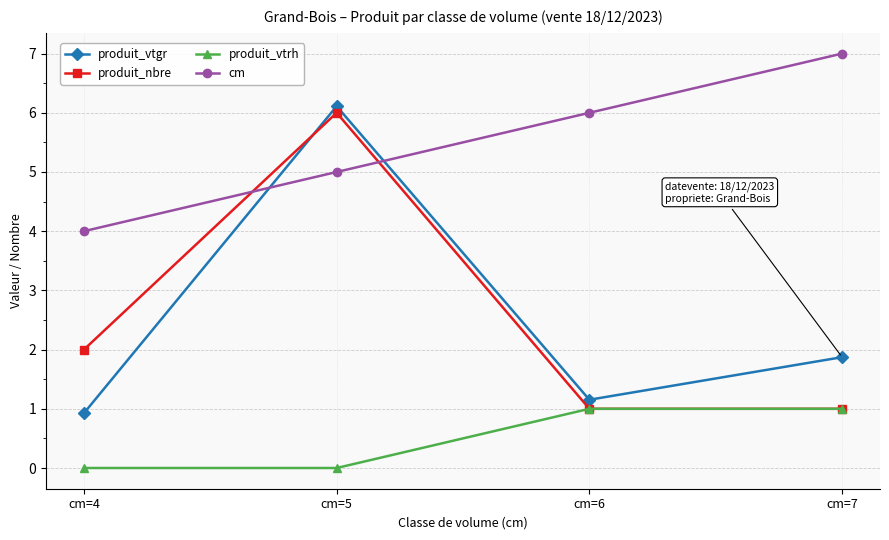

How many interior local peaks does the produit_nbre series have?

1